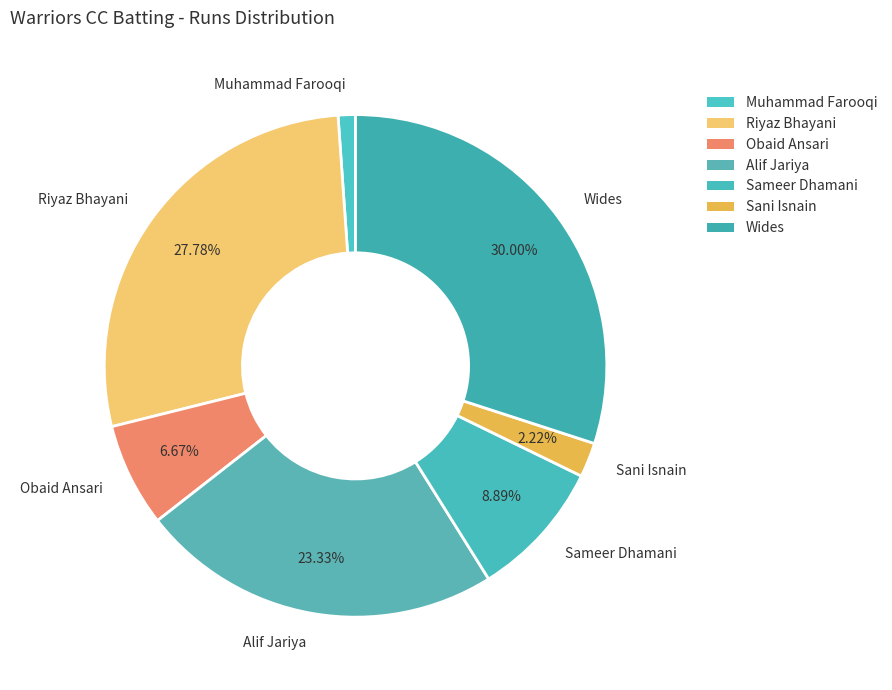

To the nearest percent, what percentage of the pie is Alif Jariya?

23%